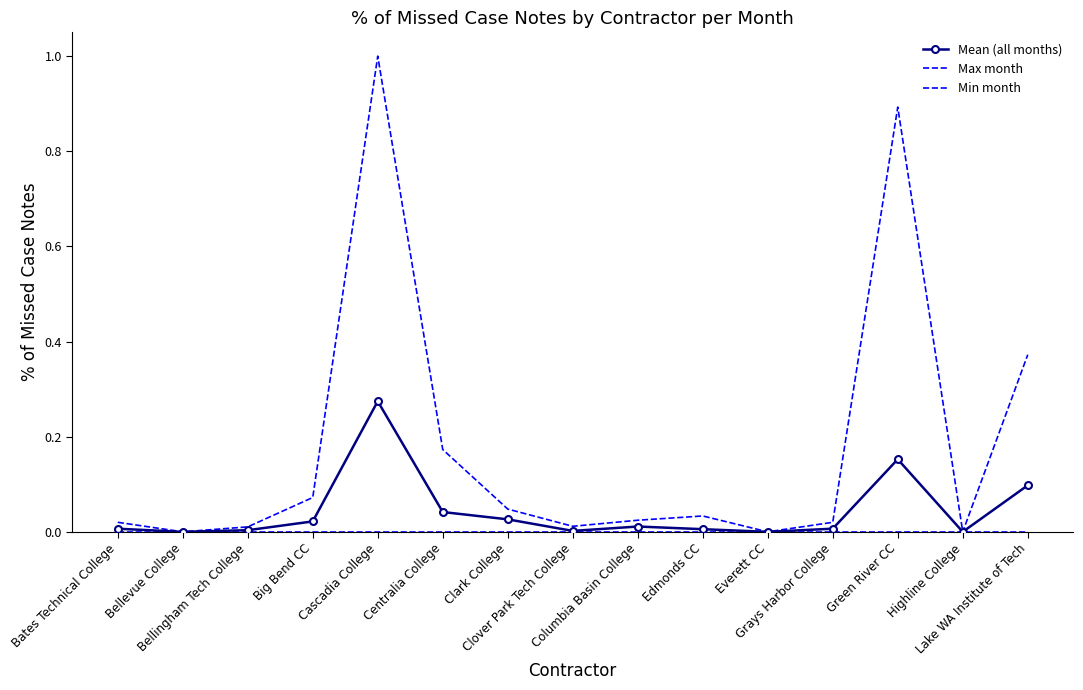

At which category is the sum across all series the highest?

Cascadia College